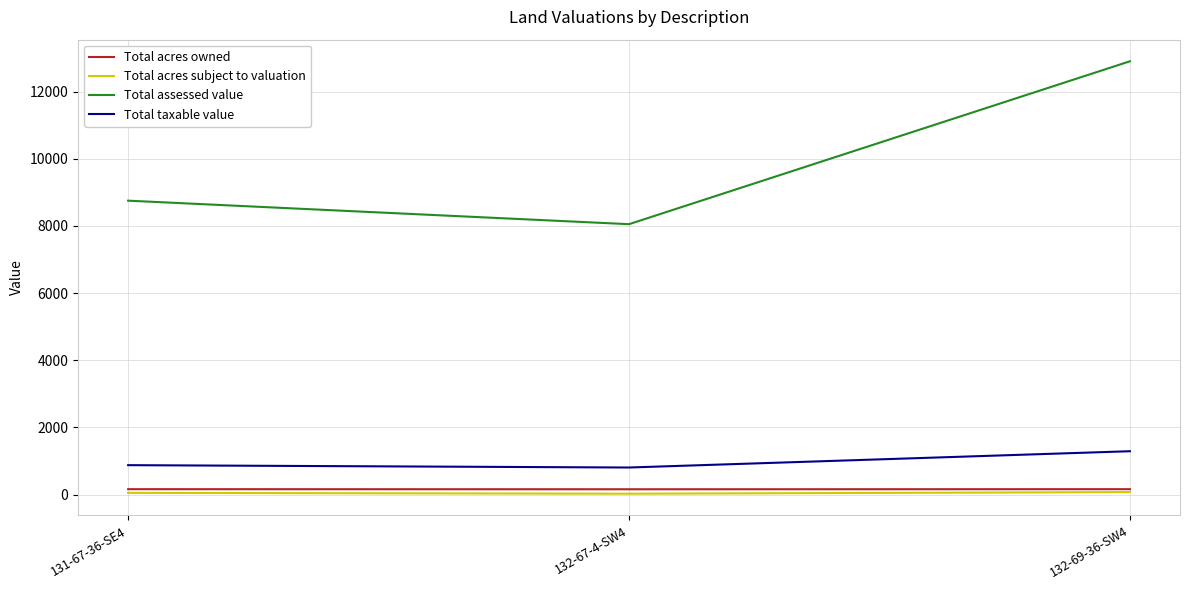

Is it true that Total taxable value equals 805.0 at 132-67-4-SW4?

True